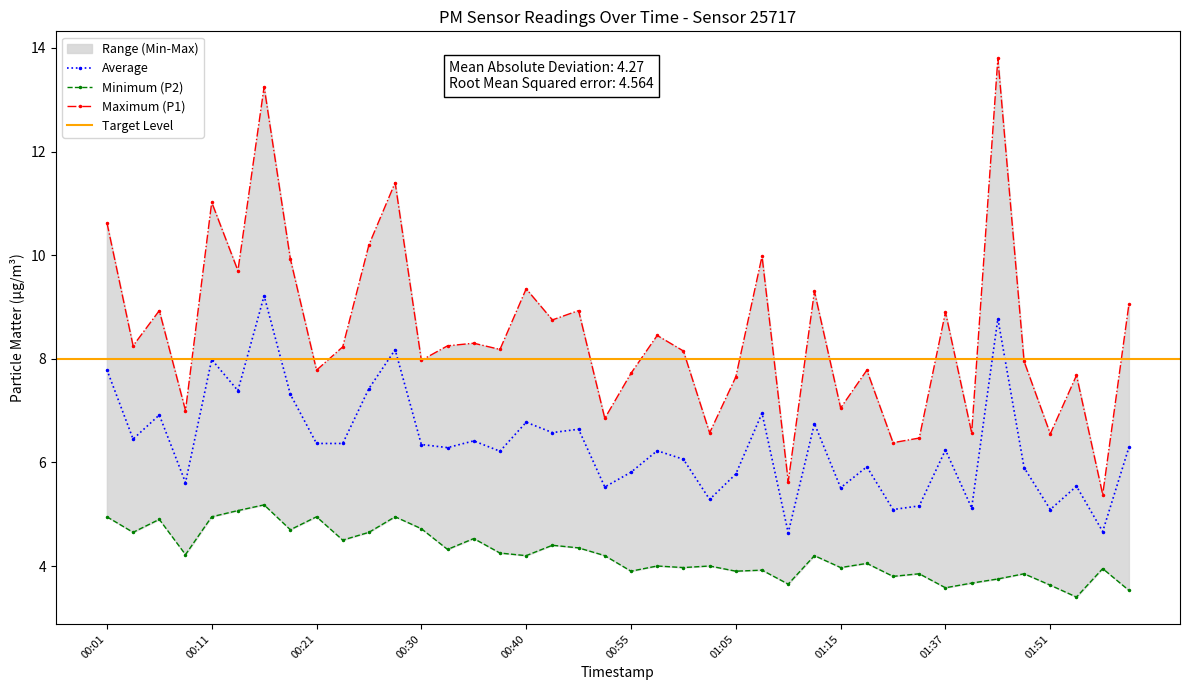

What is the maximum value for Average?

9.2